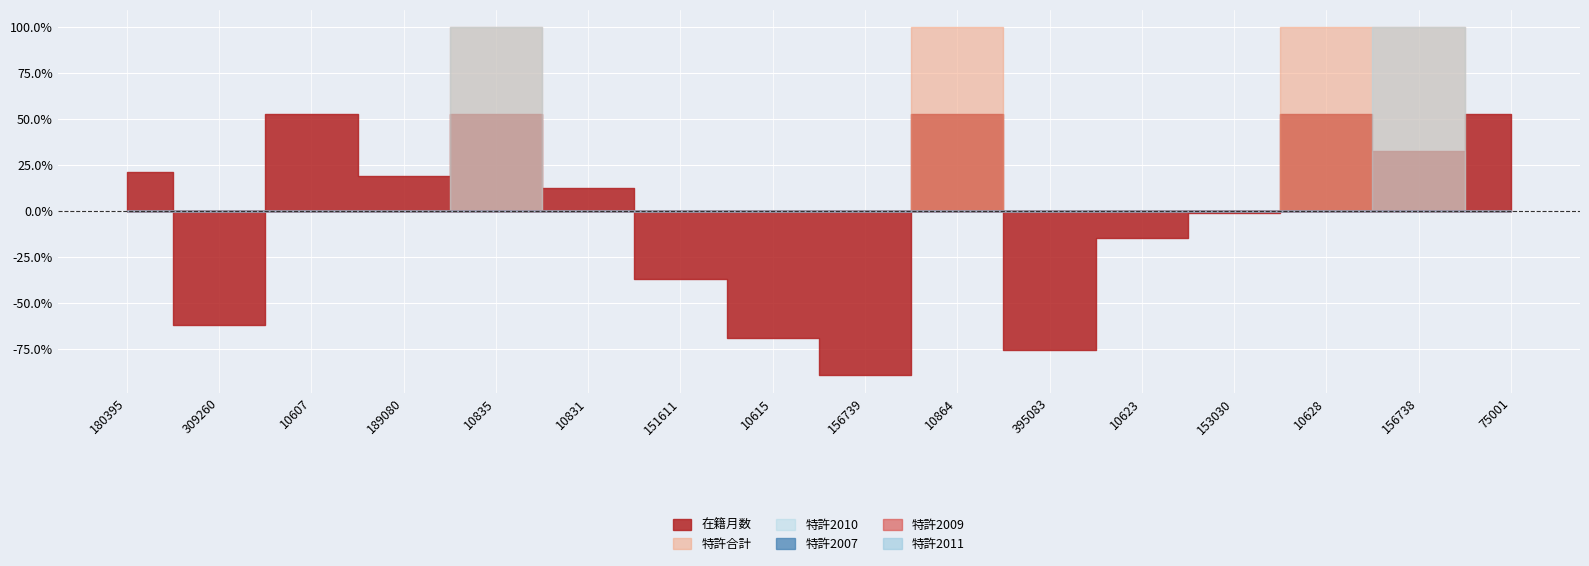

How many categories are shown in the chart?

16